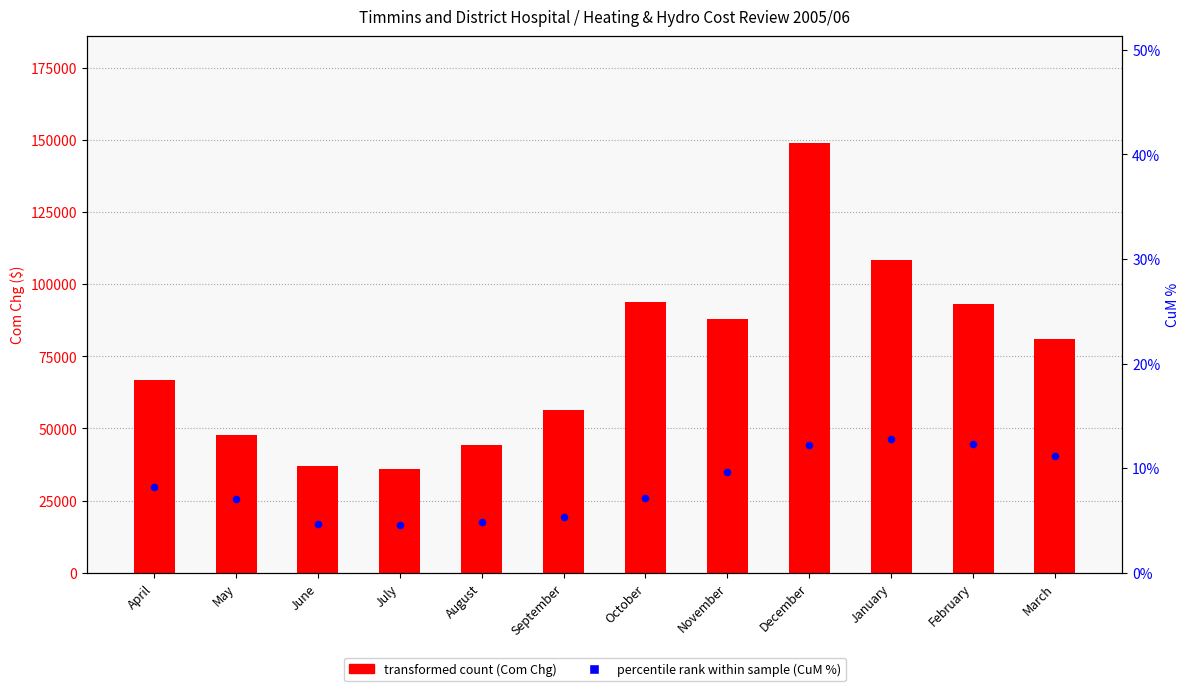

What is the total value across all series at August?

44213.4